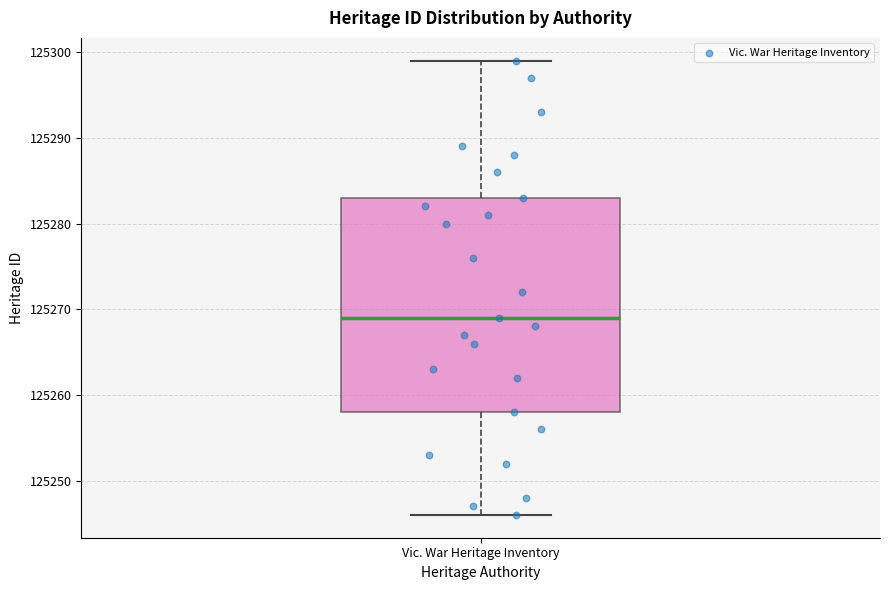

Where does the upper whisker of the box for Vic. War Heritage Inventory end on the y-axis? The values are not printed on the chart, so give them approximately, as read against the axis.

125299